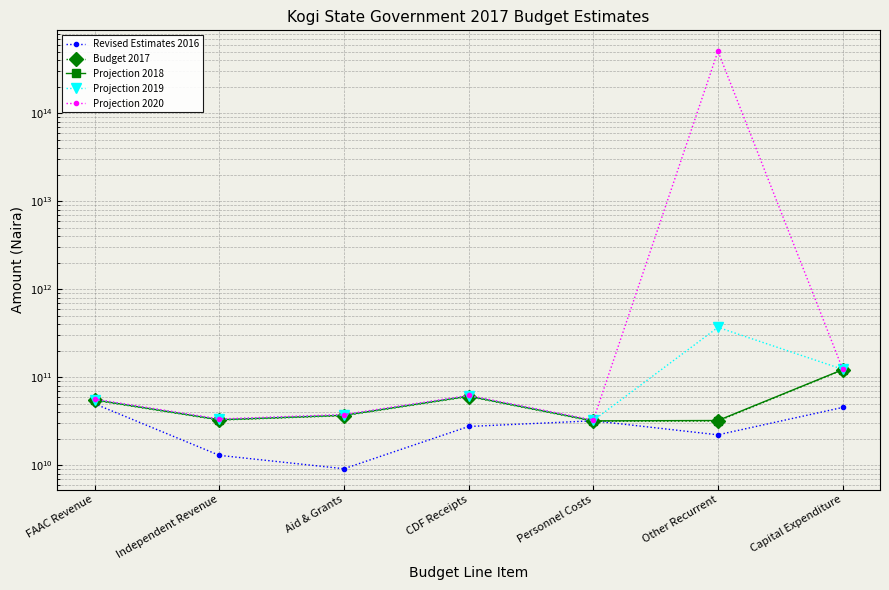

What is the spread (max minus min) of values at Other Recurrent?

507273704319373.6